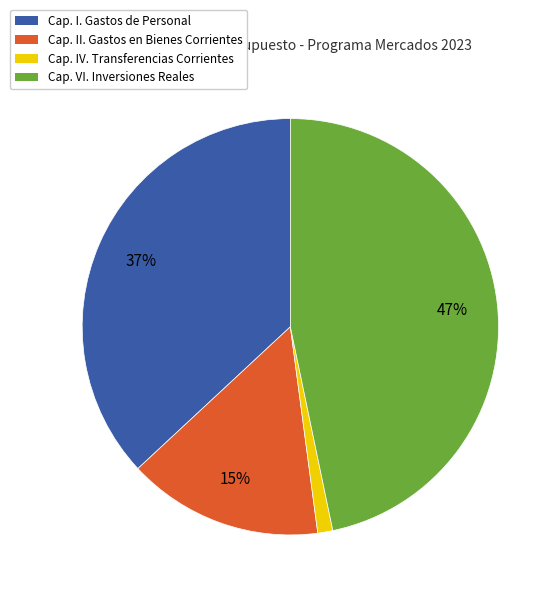

To the nearest percent, what is the difference between the largest and smallest slice percentages?

46%